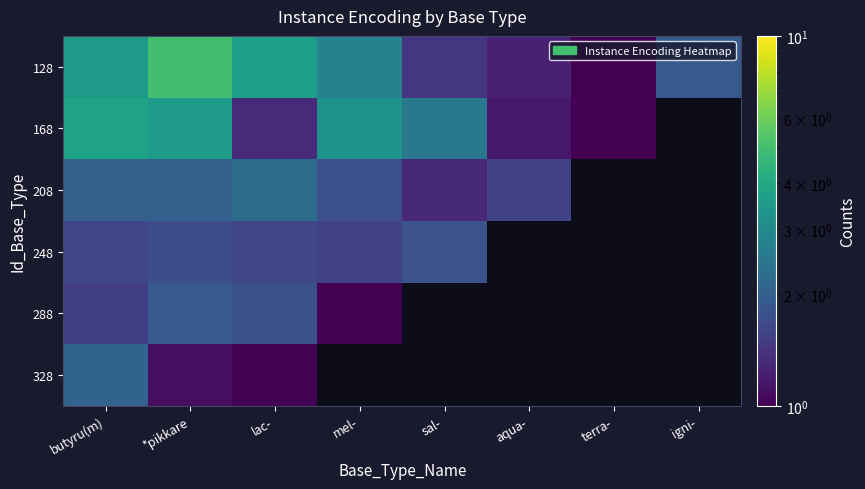

What is the difference between the maximum and minimum values in the 288 series?

0.9